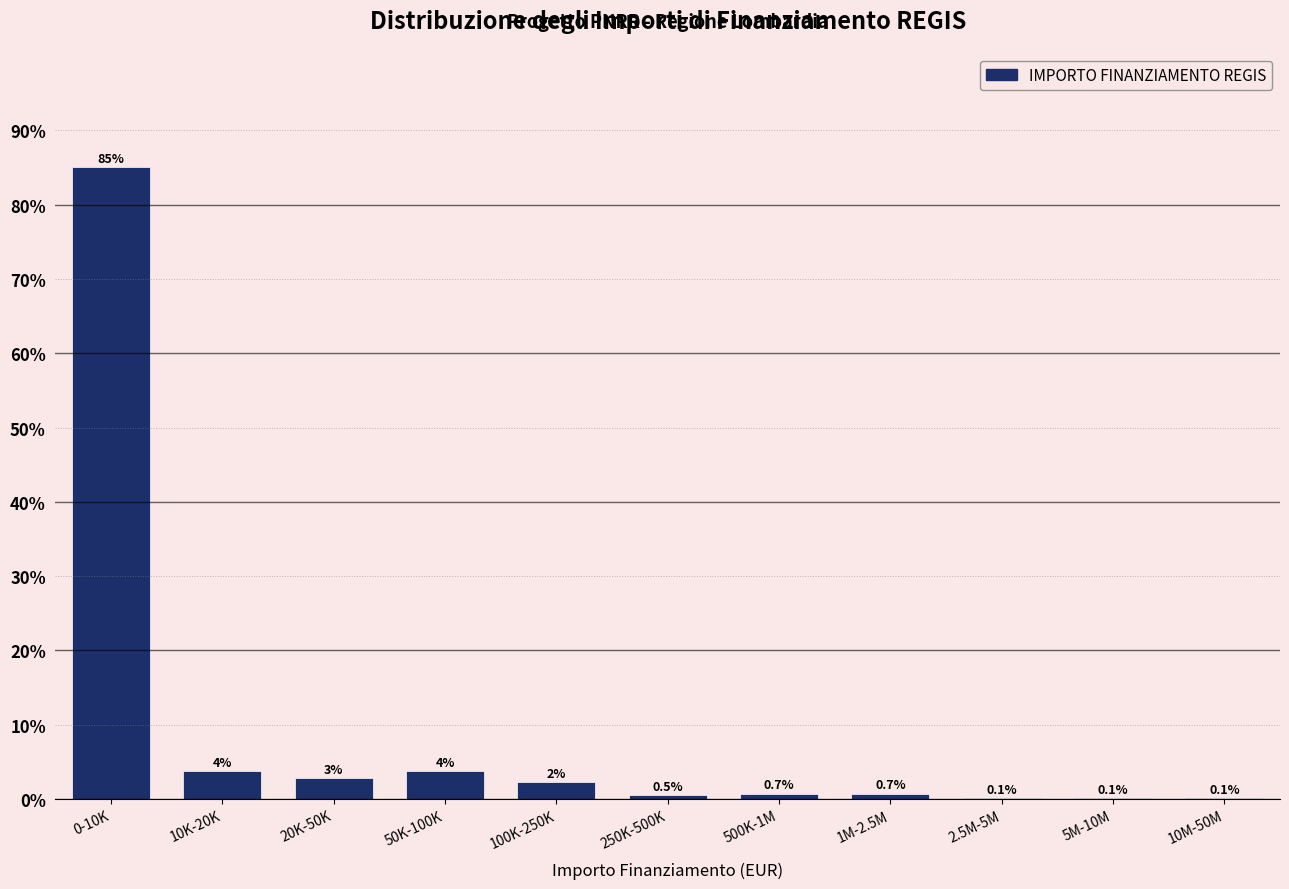

The value at 2.5M-5M is 0.1. True or false?

True